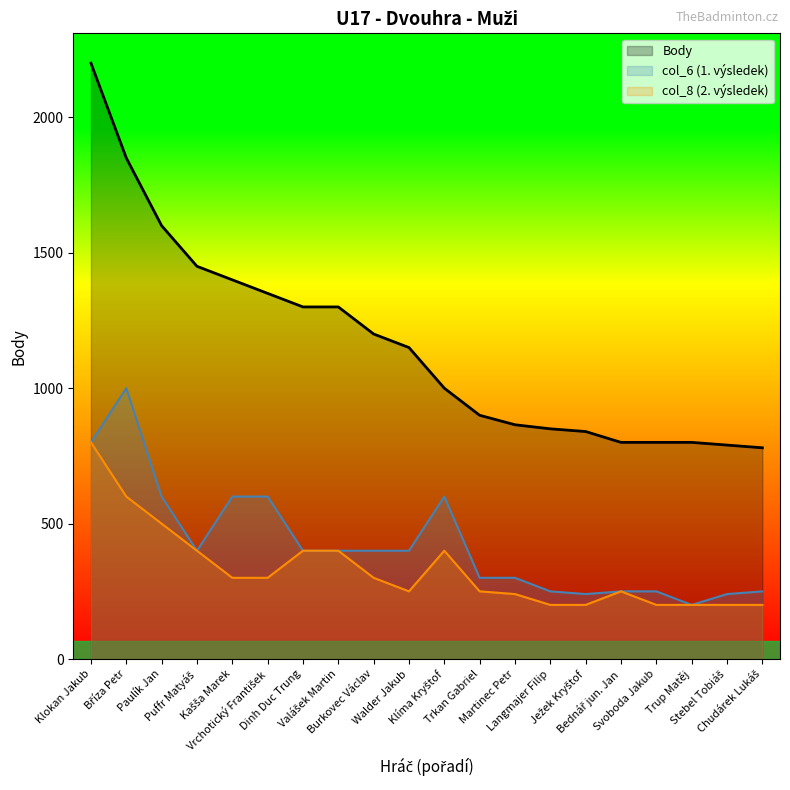

Which series has the widest spread of values?

Body